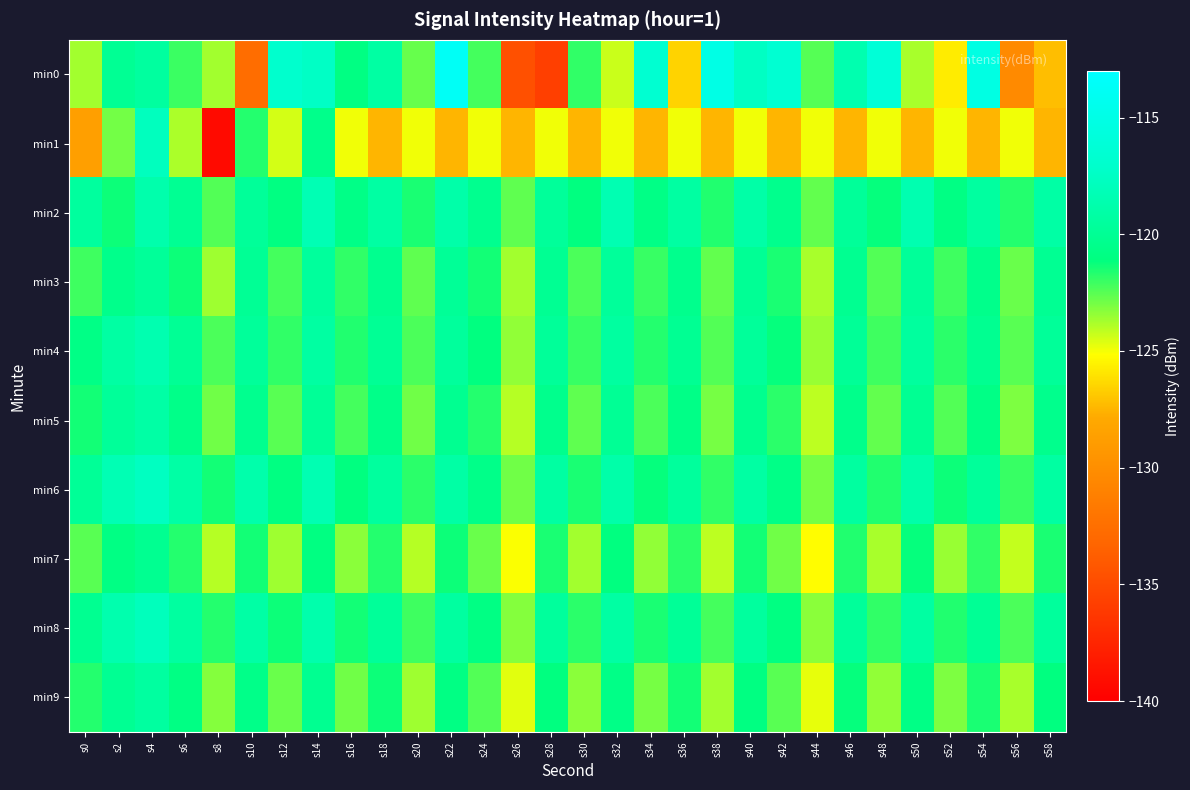

Which series has the largest range (max minus min)?

min0